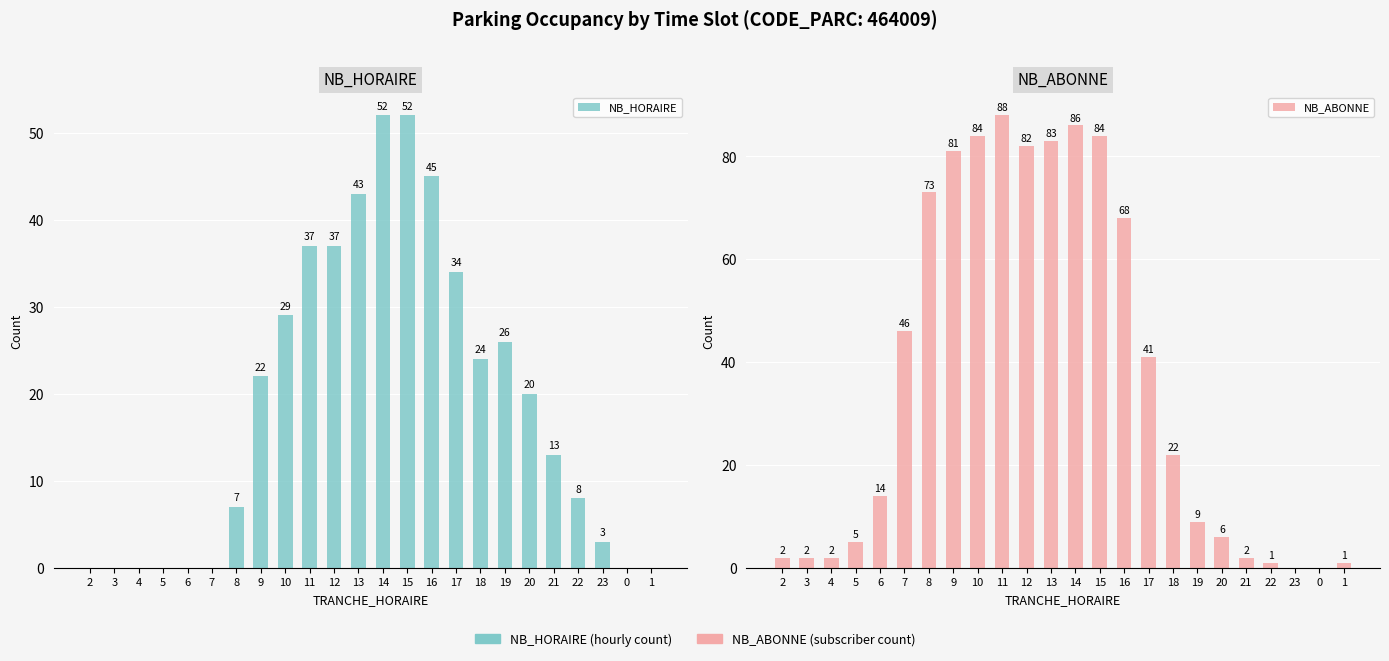

Rank the series by their maximum value, from lowest to highest.

NB_HORAIRE, NB_ABONNE